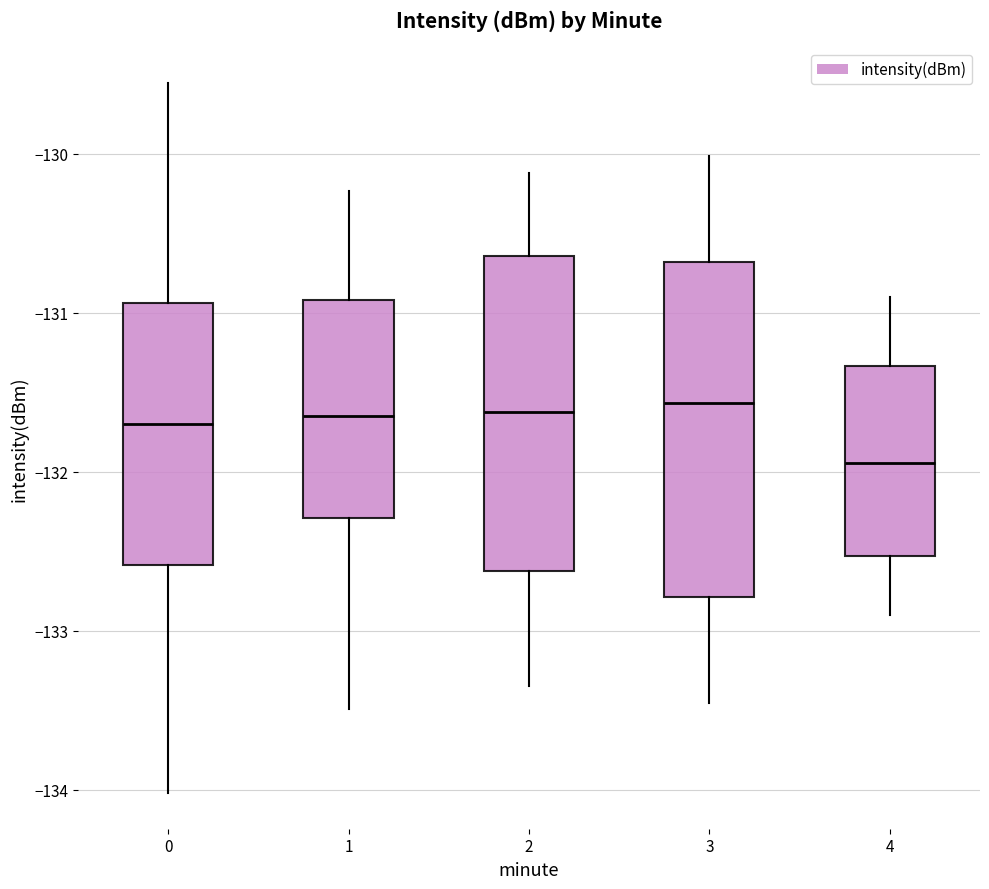

Where does the median line of the box at x = 0 sit on the y-axis? The values are not printed on the chart, so give them approximately, as read against the axis.

-131.7